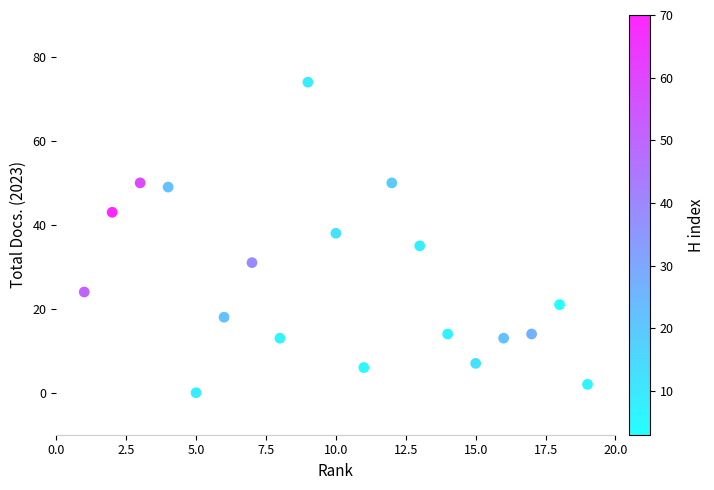

What Y value in the scatter plot is closest to 37?

38